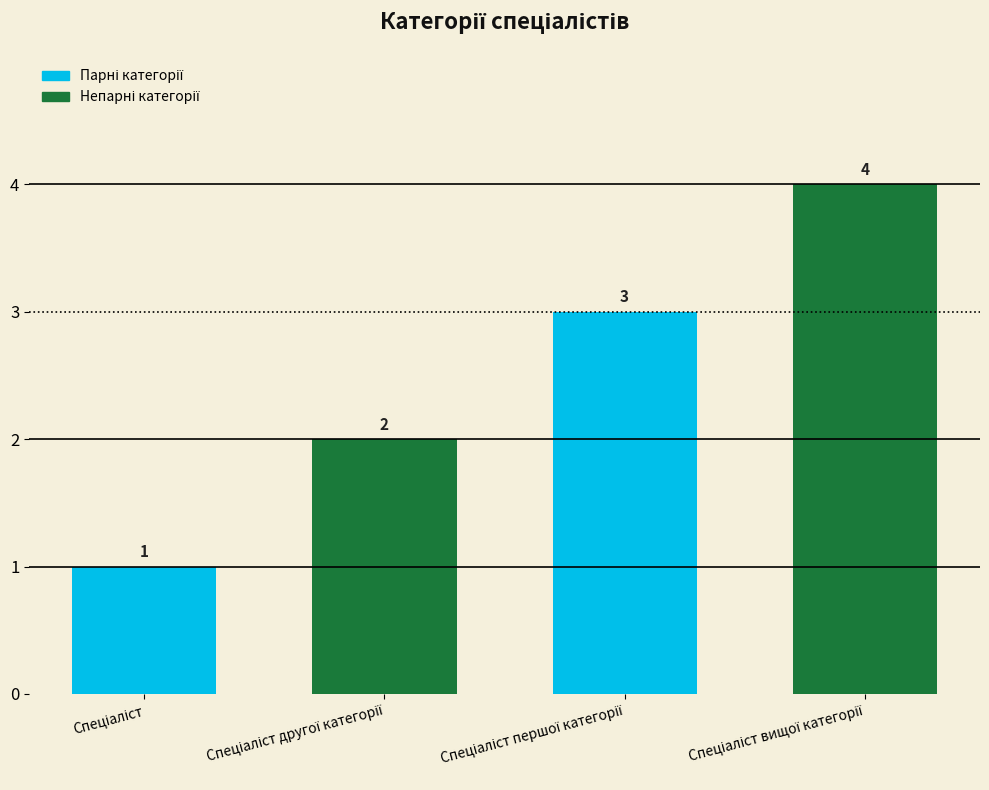

Count the values in the range 2 to 4.

3